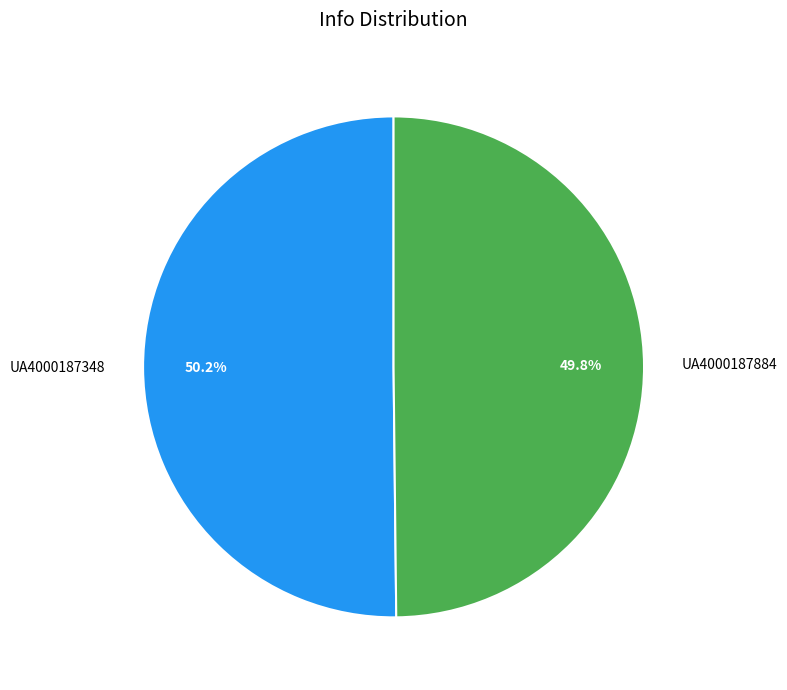

Combined, do UA4000187348 and UA4000187884 account for over 50%?

Yes